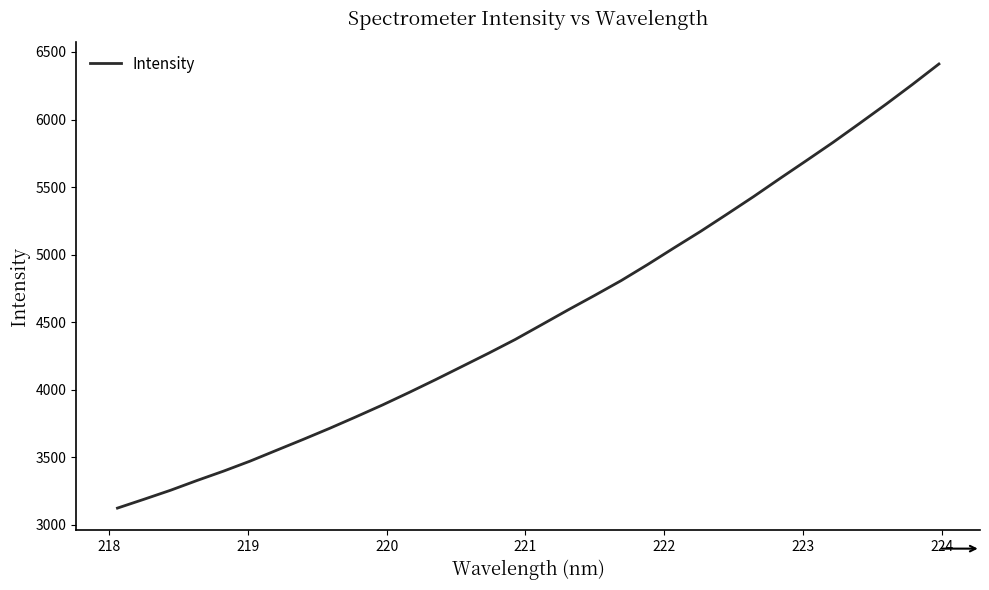

What is the greatest value displayed?

6411.1